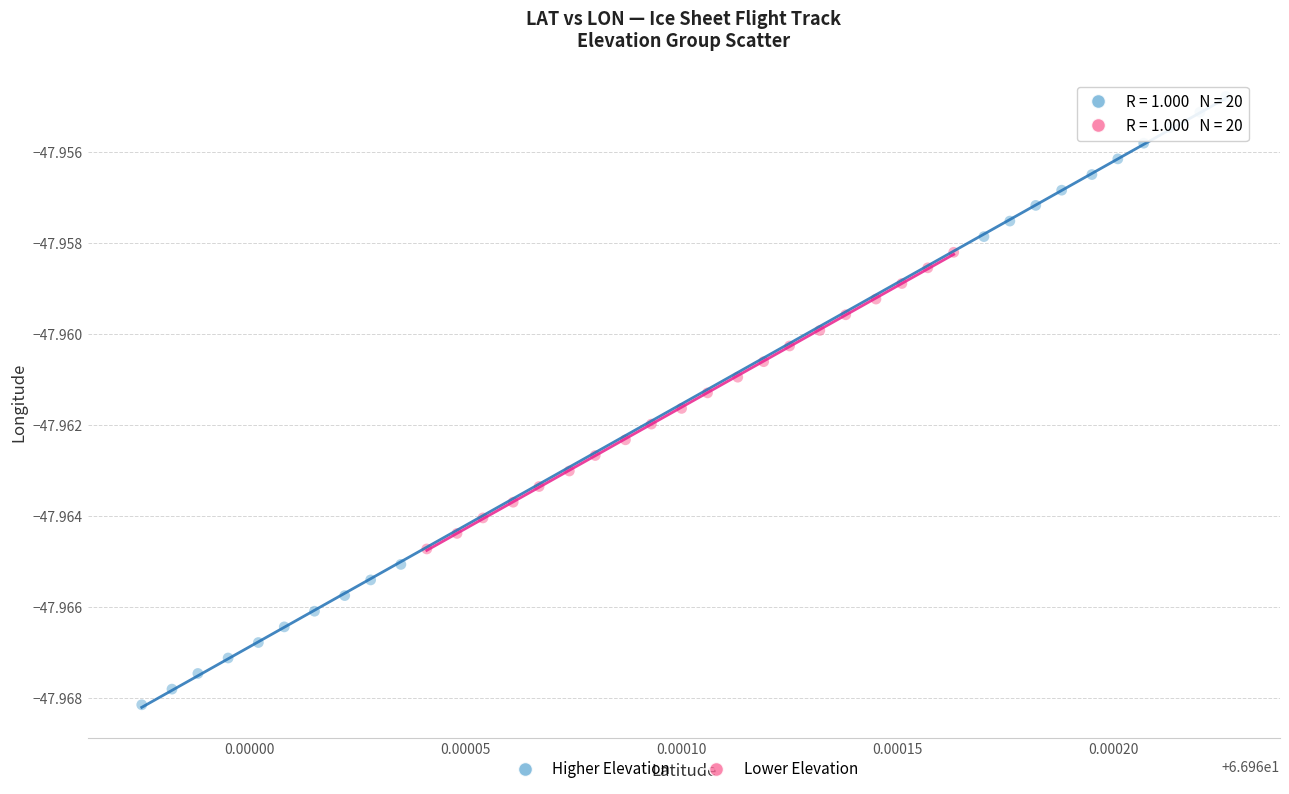

Which series has the largest Y range (max minus min)?

Higher Elevation